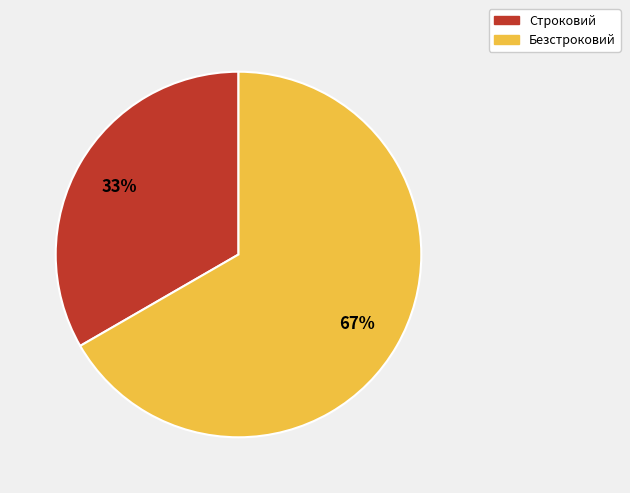

What percentage is the Безстроковий slice, to the nearest percent?

67%